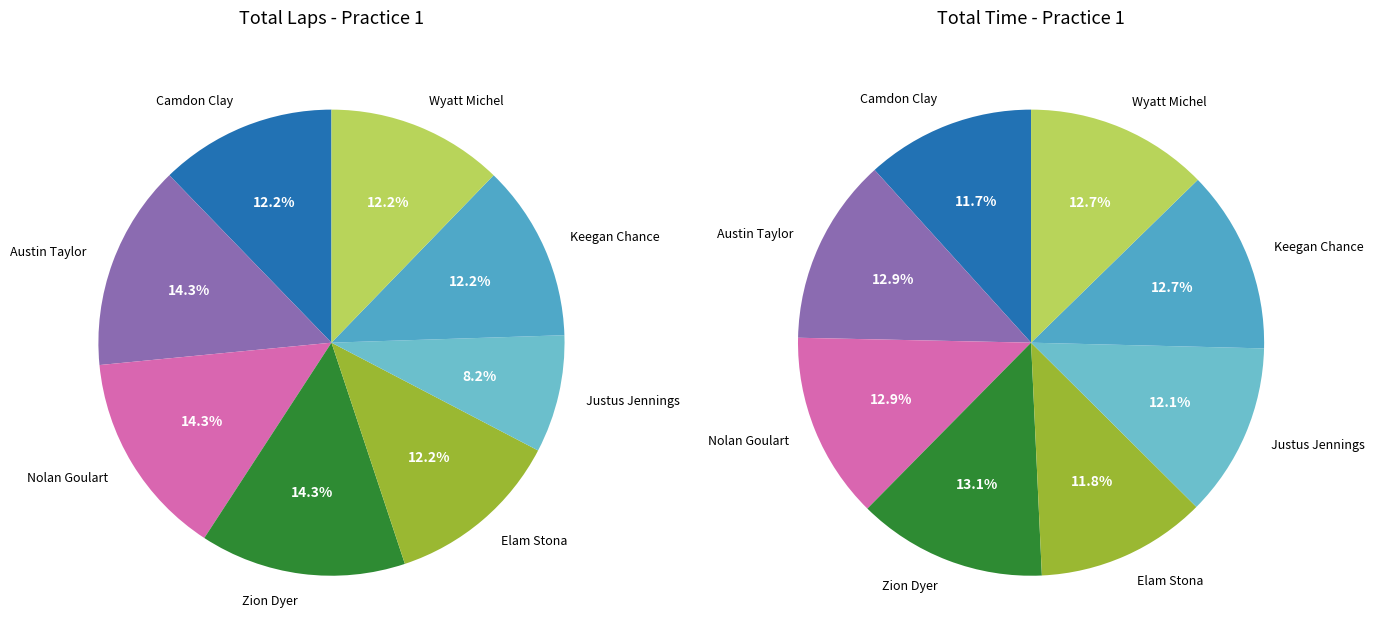

Does 5 account for over 50% of the chart?

No